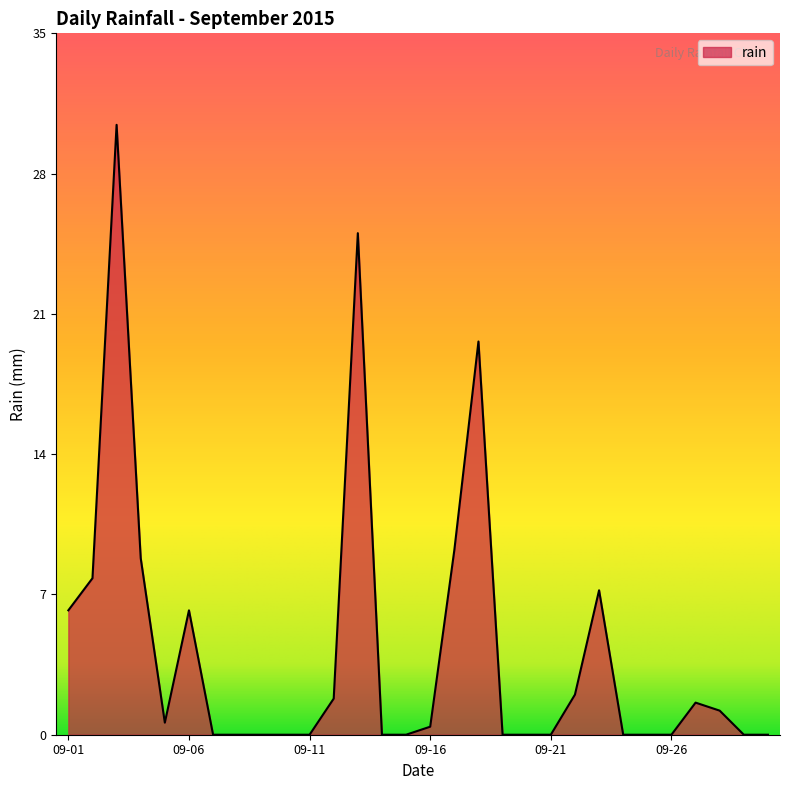

What is the maximum value shown in the chart?

30.4